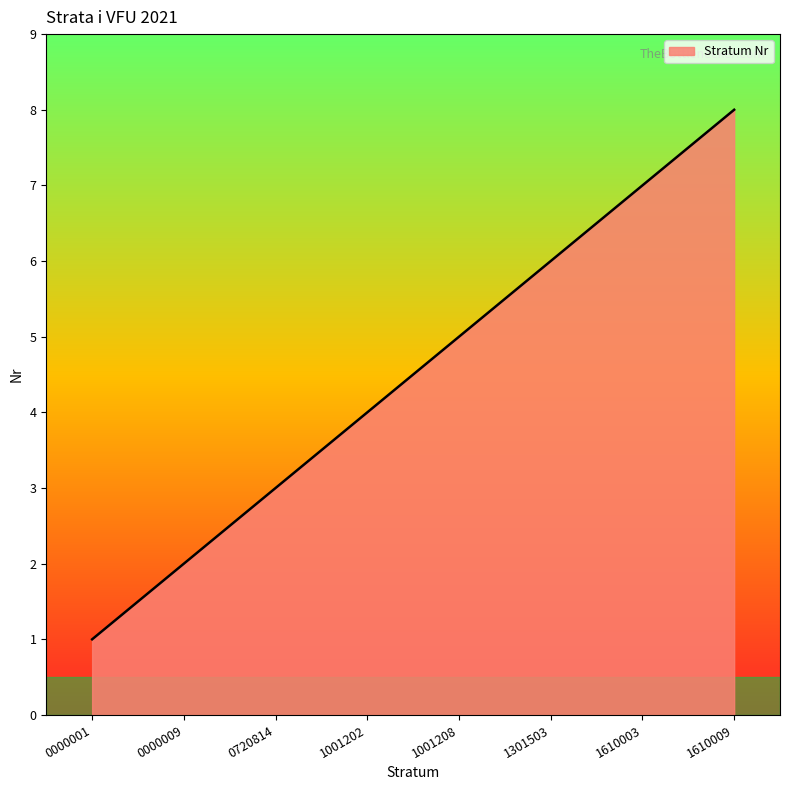

List the labels in order of value, smallest first.

0000001, 0000009, 0720814, 1001202, 1001208, 1301503, 1610003, 1610009